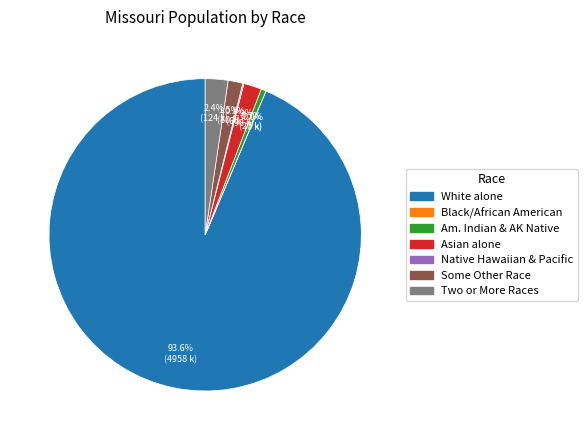

Does any single category account for the majority?

Yes